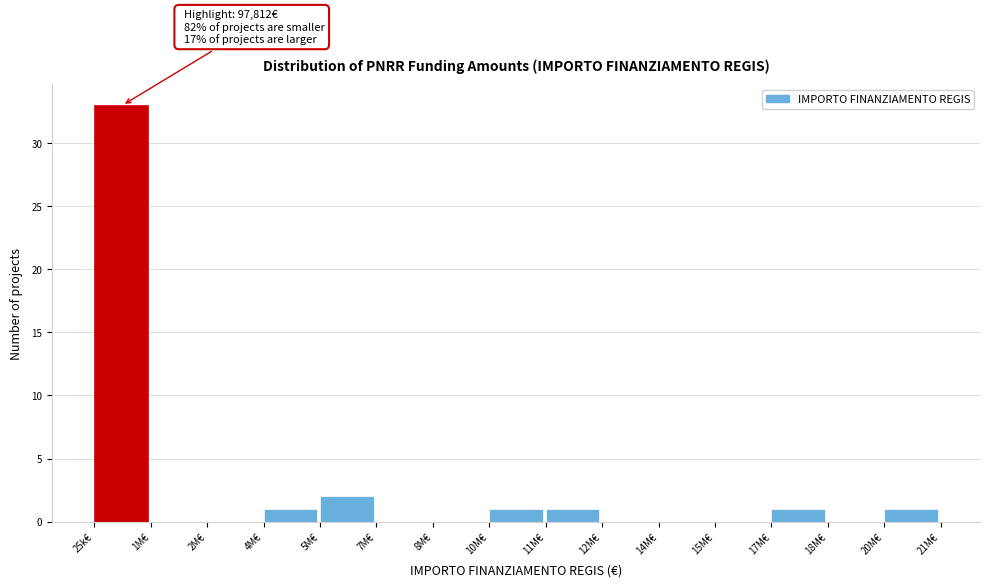

Reading left to right, list all the values displayed in this chart.

25k€=33	1M€=0	2M€=0	4M€=1	5M€=2	7M€=0	8M€=0	10M€=1	11M€=1	12M€=0	14M€=0	15M€=0	17M€=1	18M€=0	20M€=1